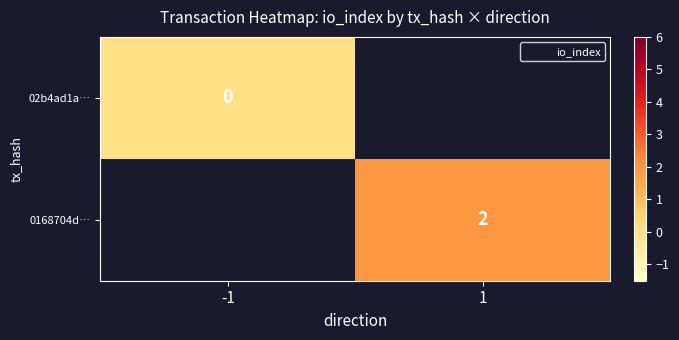

What is the maximum value shown in the chart?

2.0